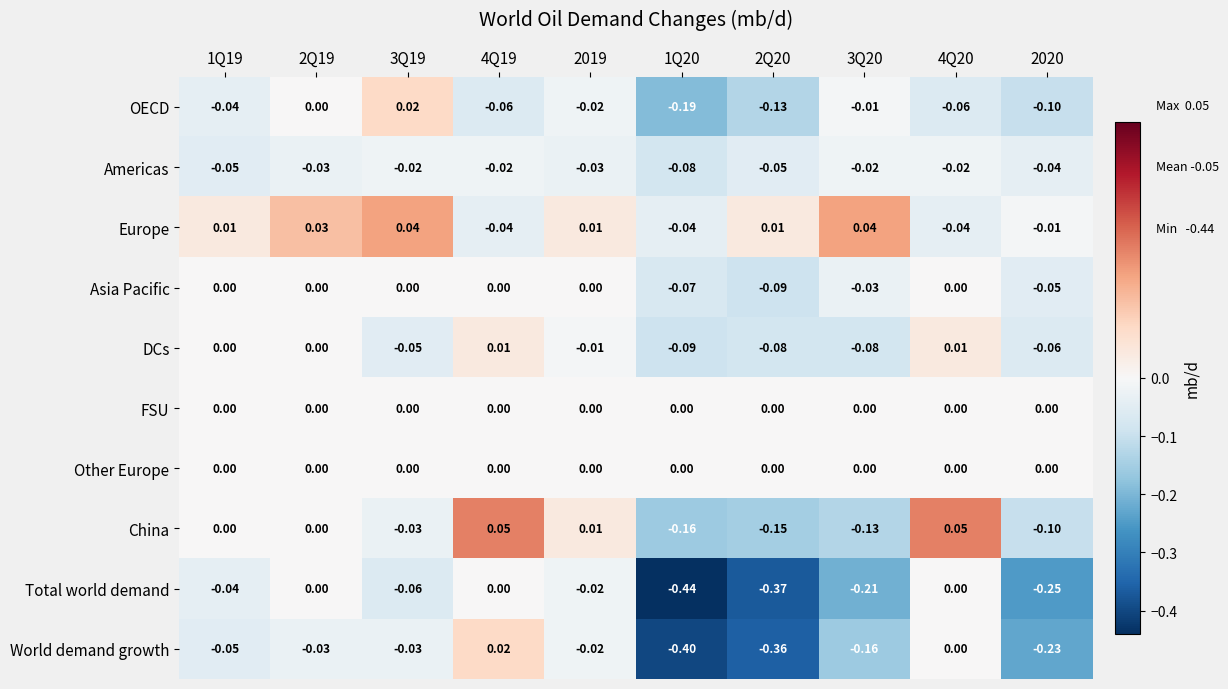

Between 3Q20 and 2020, which series saw the biggest shift?

OECD